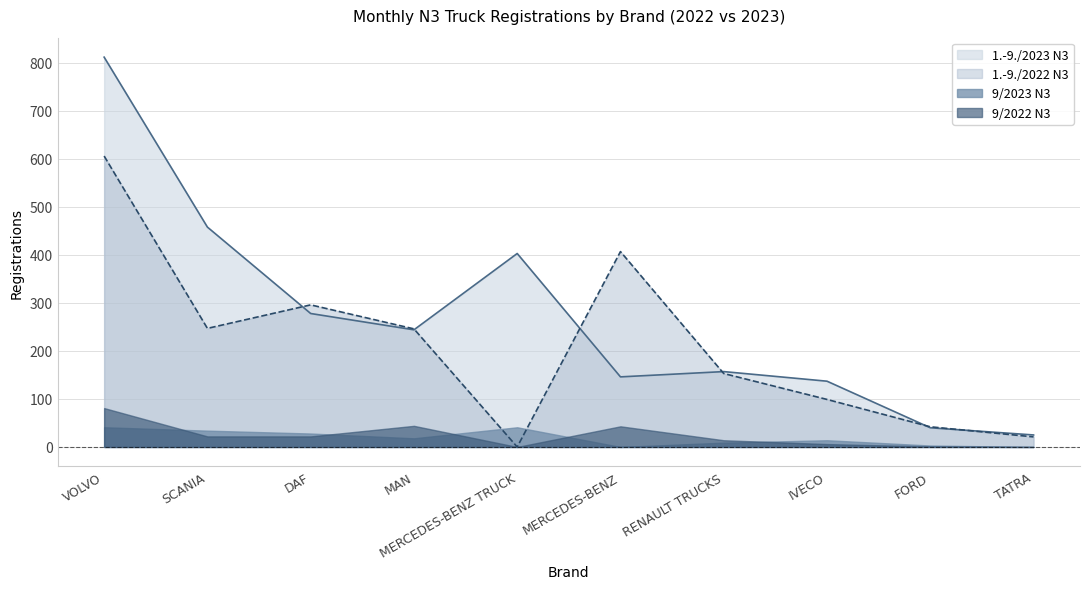

The 1.-9./2023 N3 series shows 221 at RENAULT TRUCKS. True or false?

False